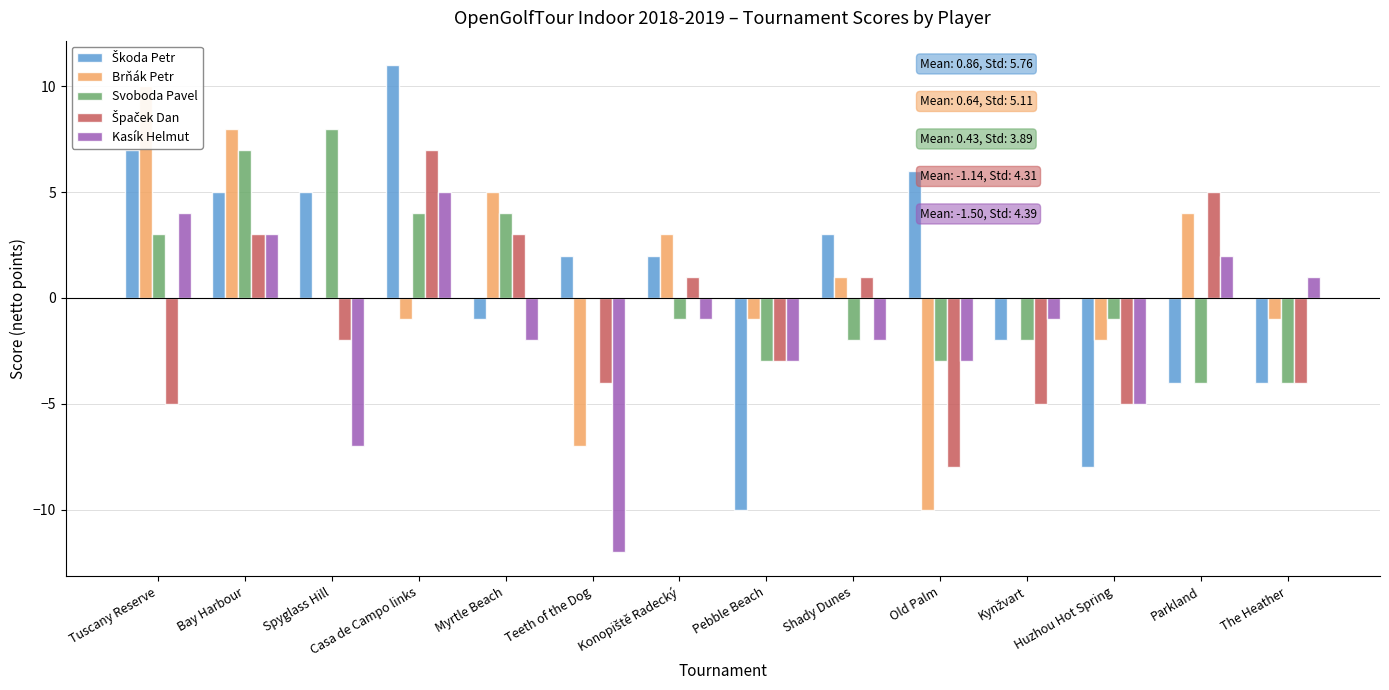

What is the difference between the maximum and minimum values in the Svoboda Pavel series?

12